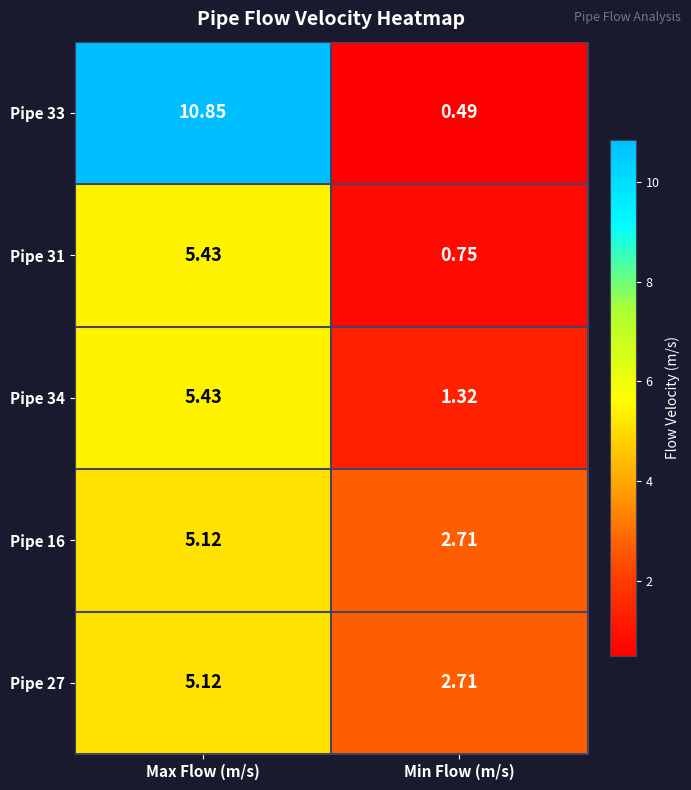

Where does the Pipe 33 series first go above 10?

Max Flow (m/s)